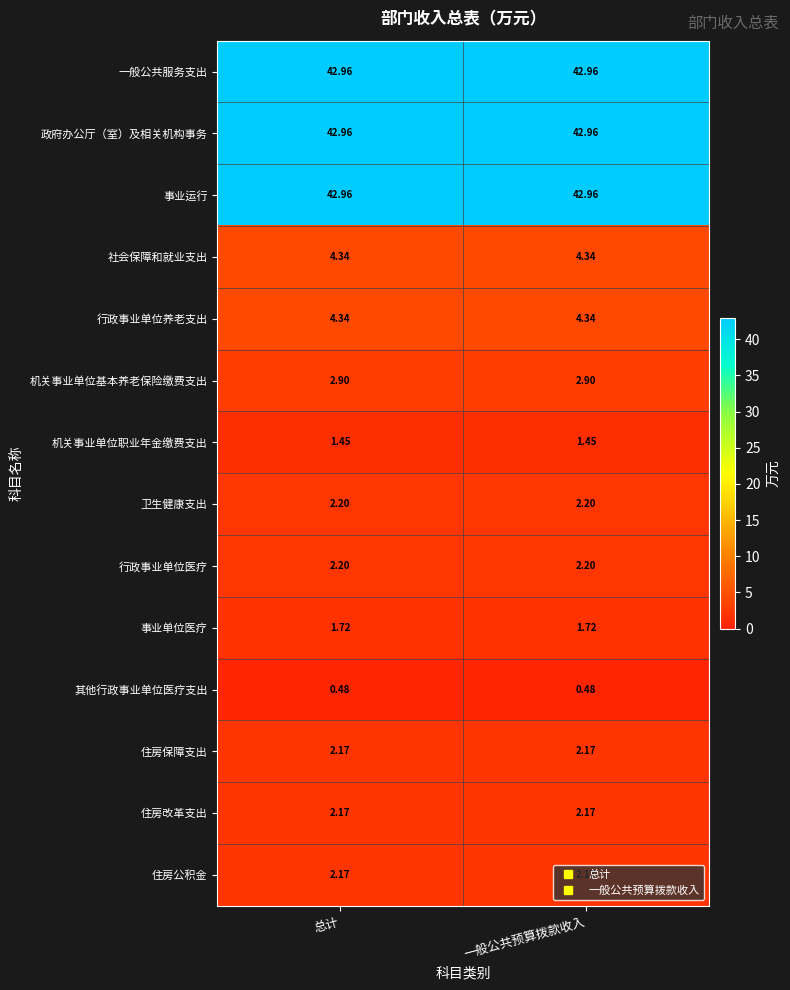

Reading right to left, extract all data points from this chart.

一般公共服务支出: 一般公共预算拨款收入=43.0	总计=43.0
政府办公厅（室）及相关机构事务: 一般公共预算拨款收入=43.0	总计=43.0
事业运行: 一般公共预算拨款收入=43.0	总计=43.0
社会保障和就业支出: 一般公共预算拨款收入=4.3	总计=4.3
行政事业单位养老支出: 一般公共预算拨款收入=4.3	总计=4.3
机关事业单位基本养老保险缴费支出: 一般公共预算拨款收入=2.9	总计=2.9
机关事业单位职业年金缴费支出: 一般公共预算拨款收入=1.4	总计=1.4
卫生健康支出: 一般公共预算拨款收入=2.2	总计=2.2
行政事业单位医疗: 一般公共预算拨款收入=2.2	总计=2.2
事业单位医疗: 一般公共预算拨款收入=1.7	总计=1.7
其他行政事业单位医疗支出: 一般公共预算拨款收入=0.5	总计=0.5
住房保障支出: 一般公共预算拨款收入=2.2	总计=2.2
住房改革支出: 一般公共预算拨款收入=2.2	总计=2.2
住房公积金: 一般公共预算拨款收入=2.2	总计=2.2